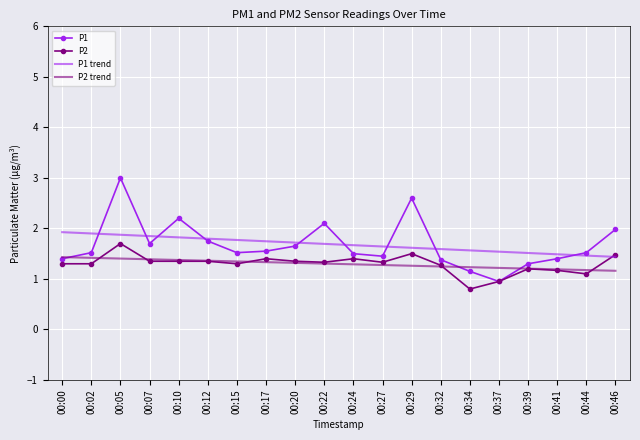

At which category is the sum across all series the highest?

00:05